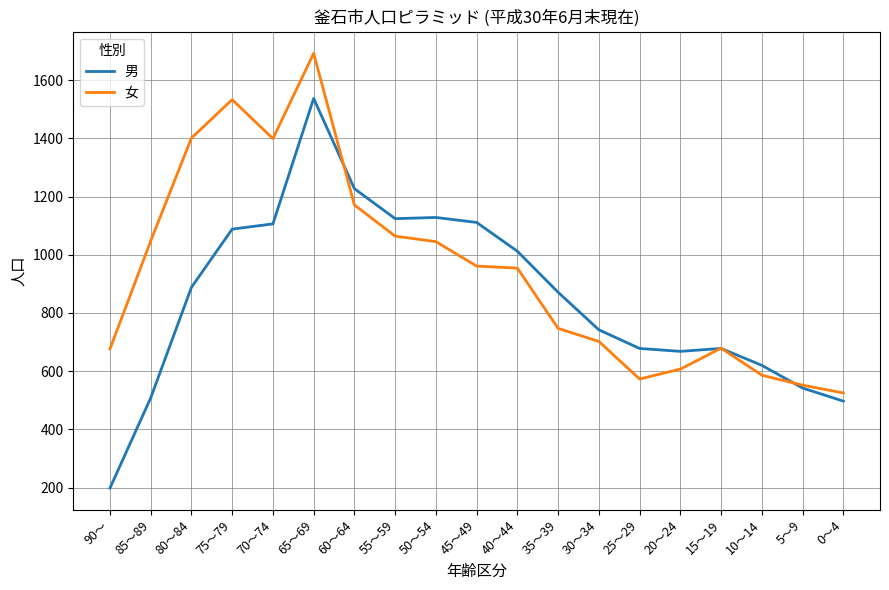

The value of 男 at 70～74 is 1106. True or false?

True